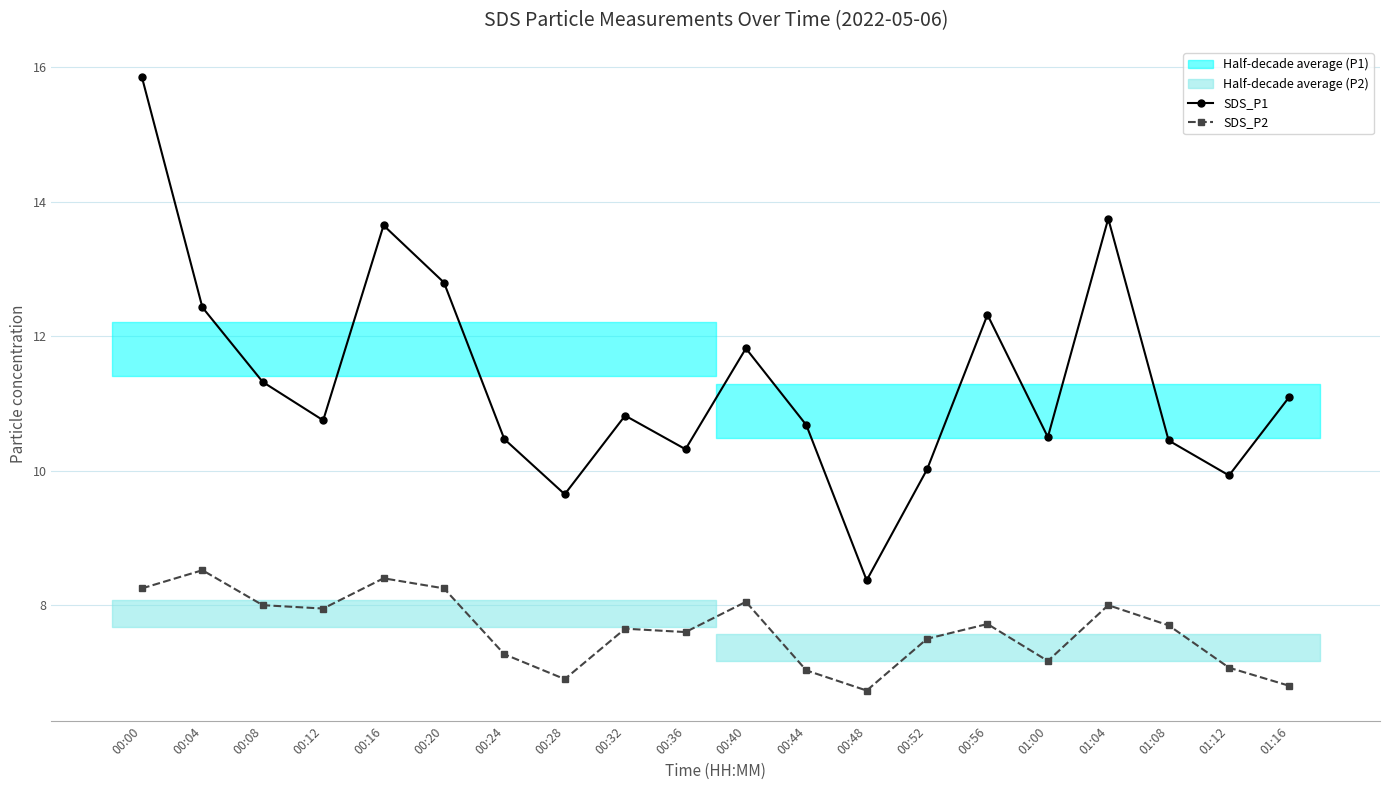

How many interior local valleys does the SDS_P1 series have?

6